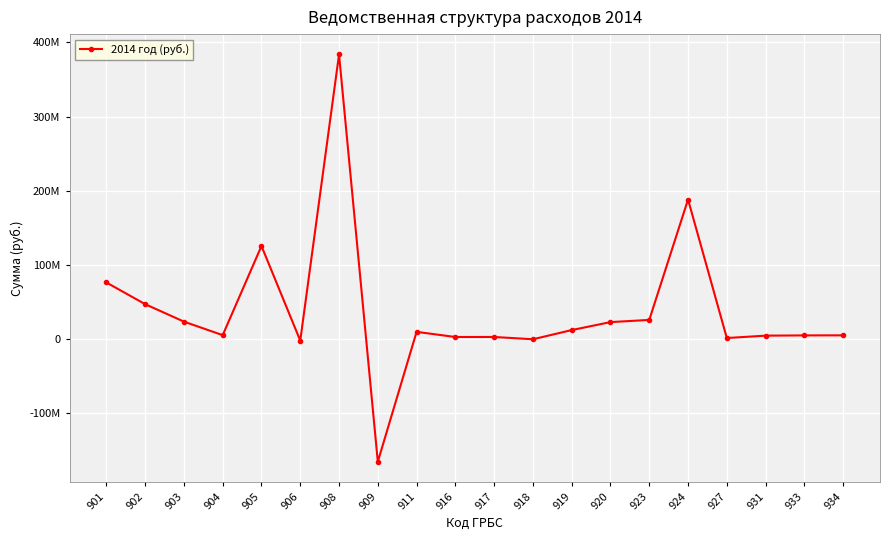

Is this an area chart (filled region under the line)?

No